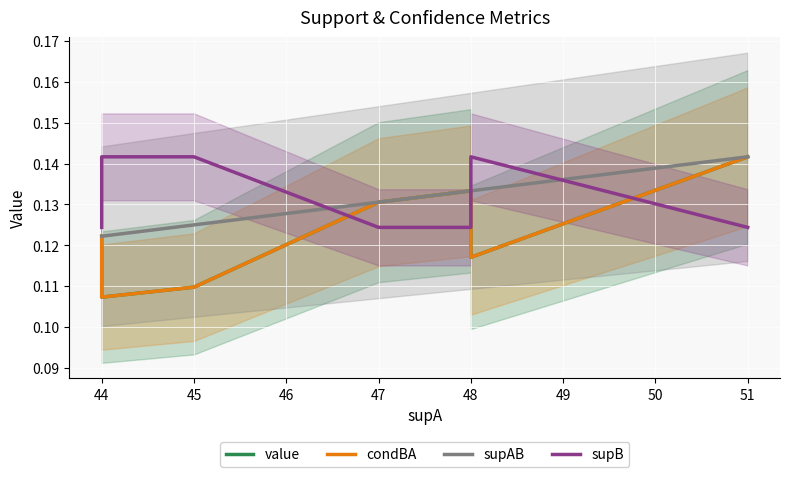

What is the value of the condBA point at the 1st from the left?

0.1